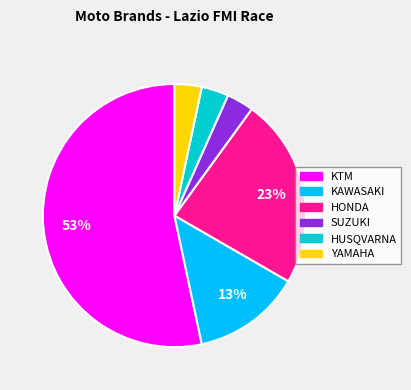

What percentage is the KAWASAKI slice, to the nearest percent?

13%